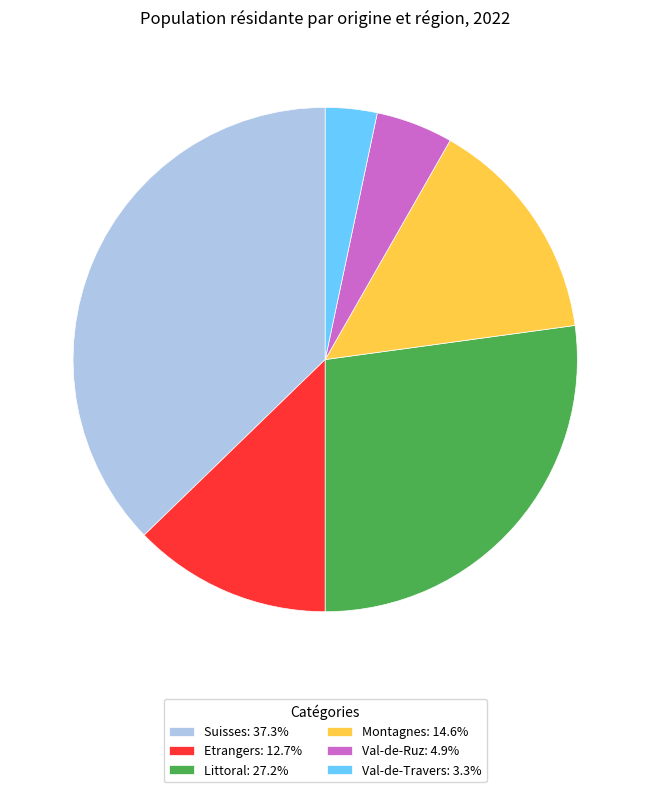

Combined, do Montagnes: 14.6% and Etrangers: 12.7% account for over 50%?

No